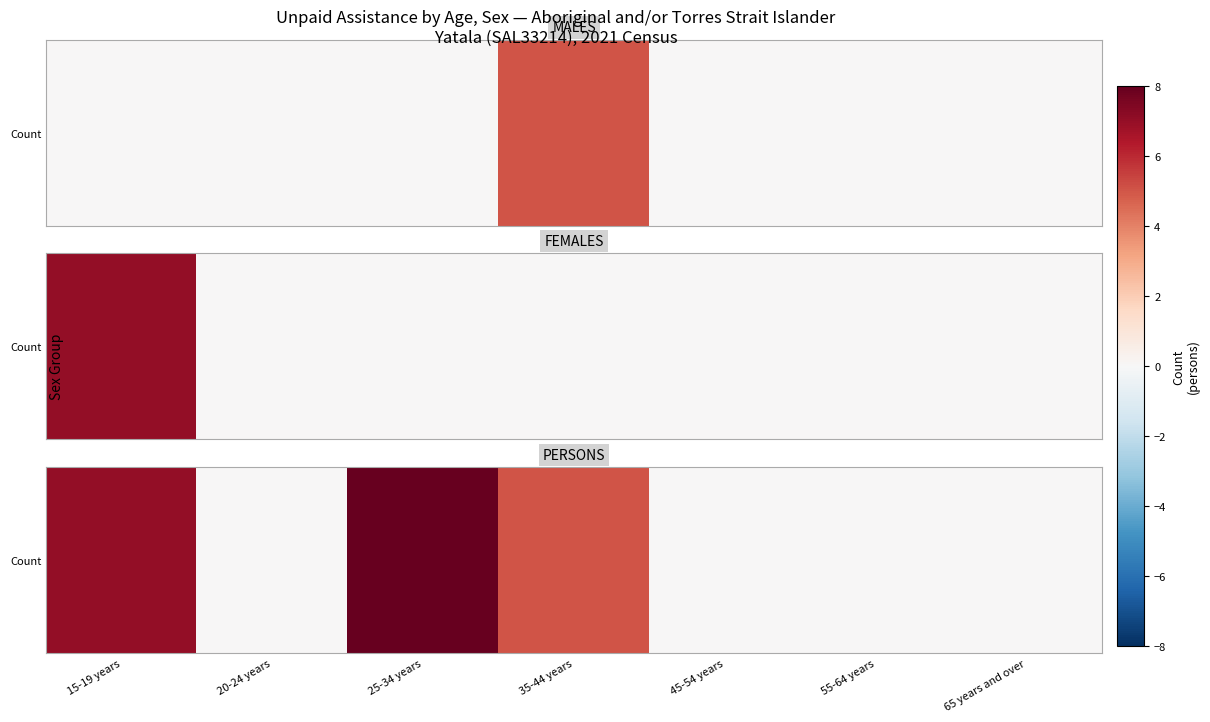

Reading left to right, transcribe all the data shown in this chart.

7	0	8	5	0	0	0